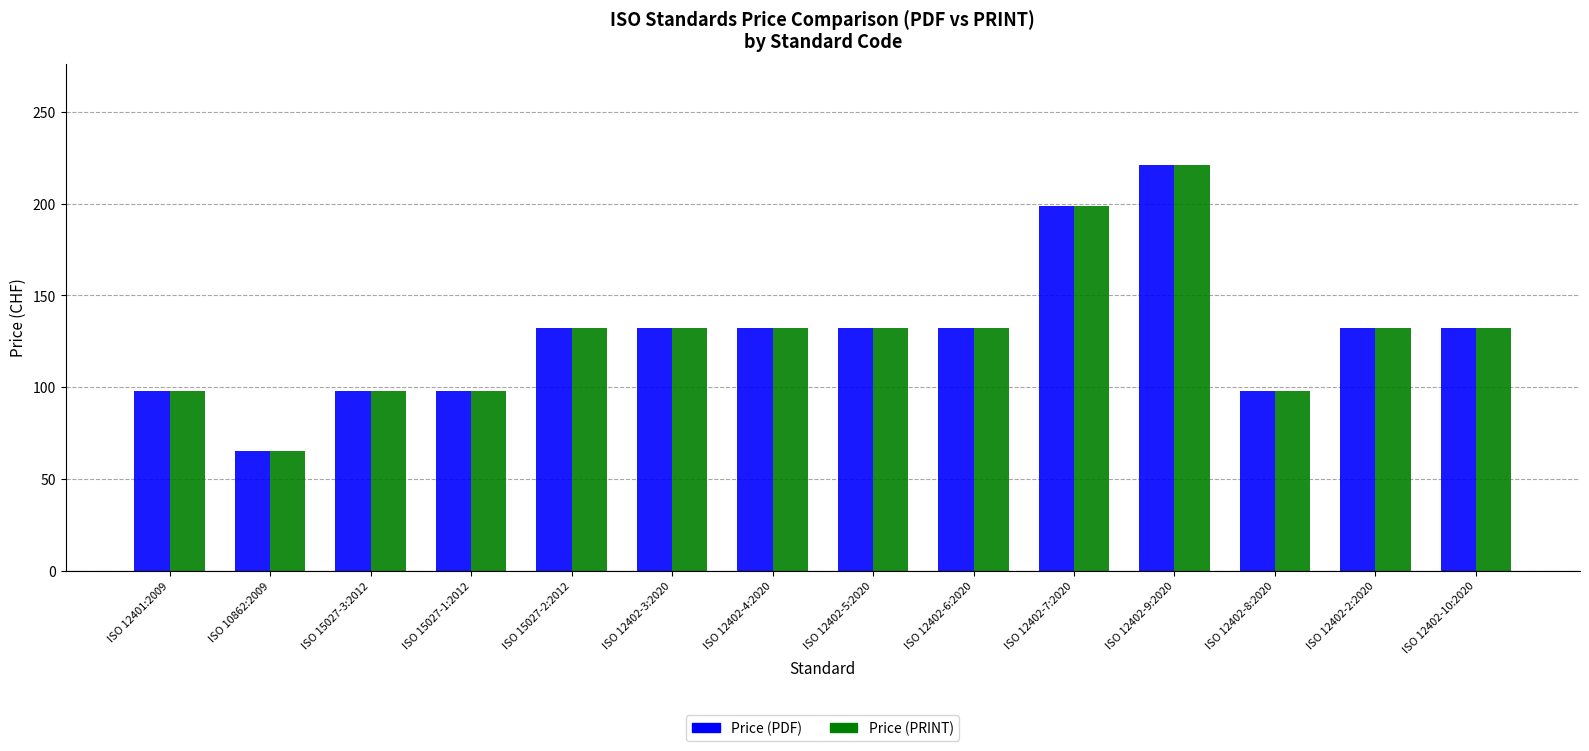

Is the value of Price (PRINT) at ISO 12402-2:2020 greater than the value of Price (PDF) at ISO 10862:2009?

Yes